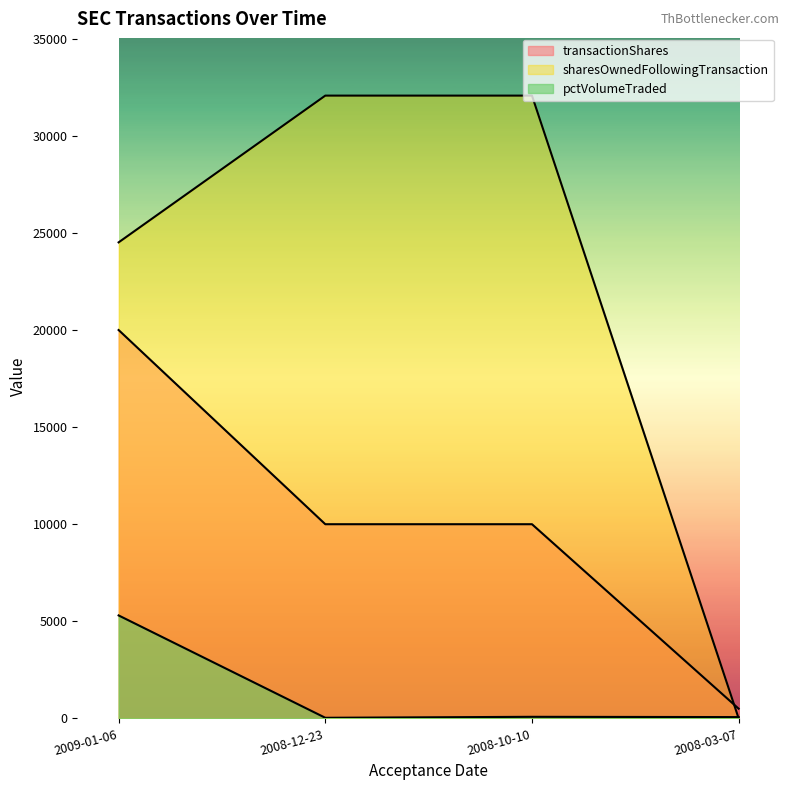

List the series in order of their peak value, lowest first.

pctVolumeTraded, transactionShares, sharesOwnedFollowingTransaction